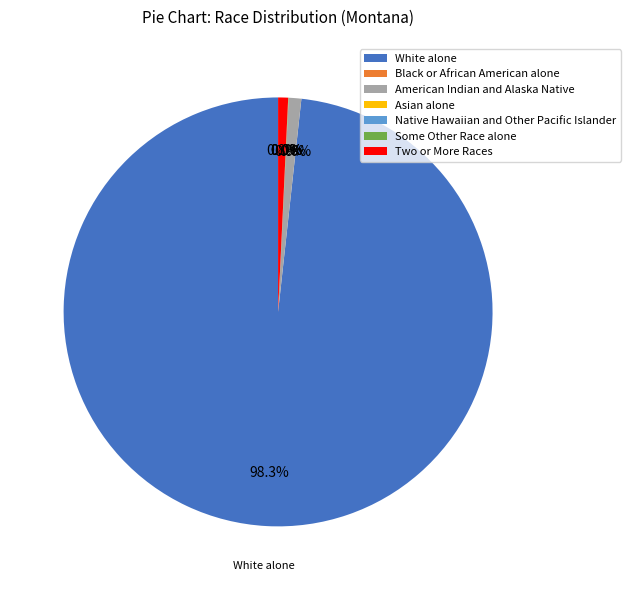

Which slice is the largest?

White alone